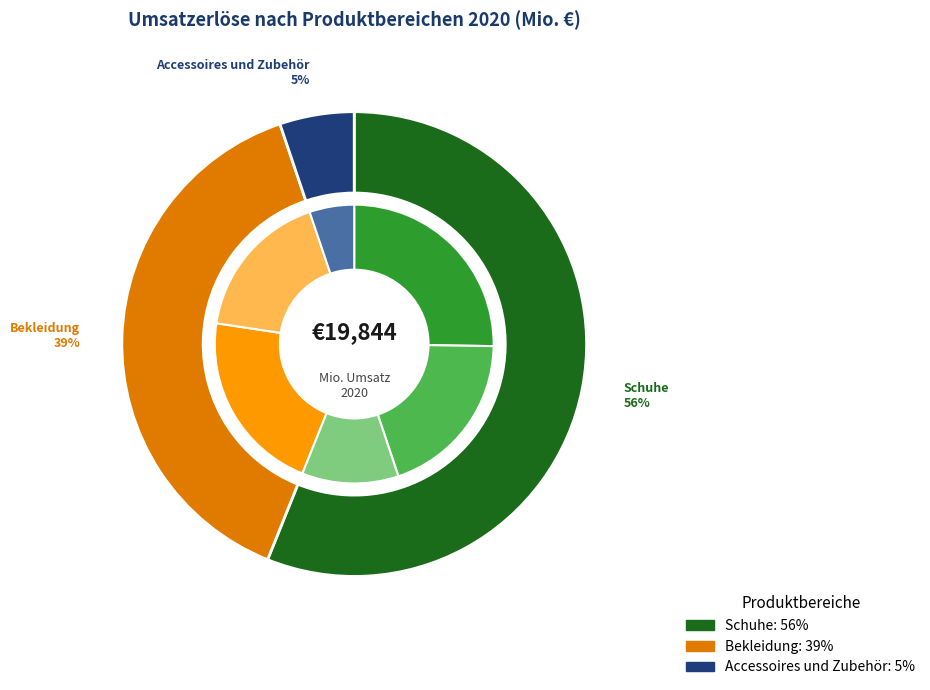

To the nearest percent, what portion does Schuhe represent?

56%